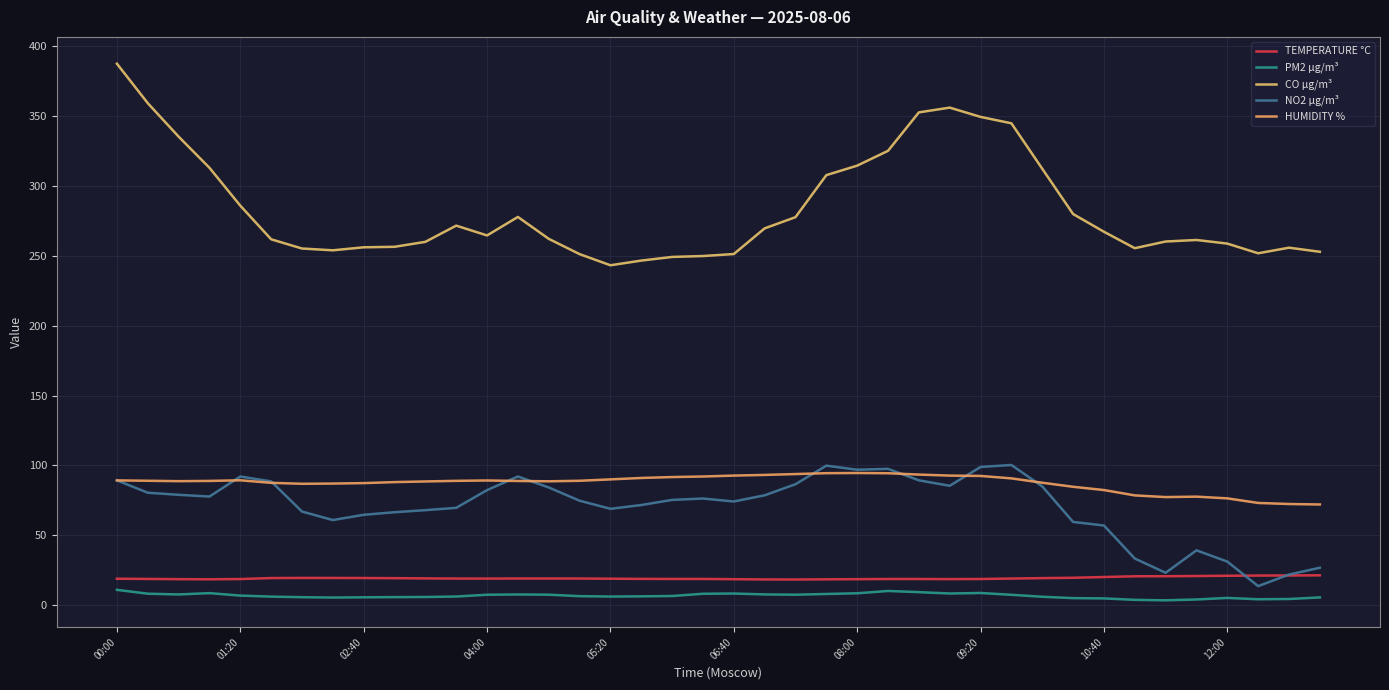

What is the difference between the maximum and minimum values in the HUMIDITY % series?

22.5